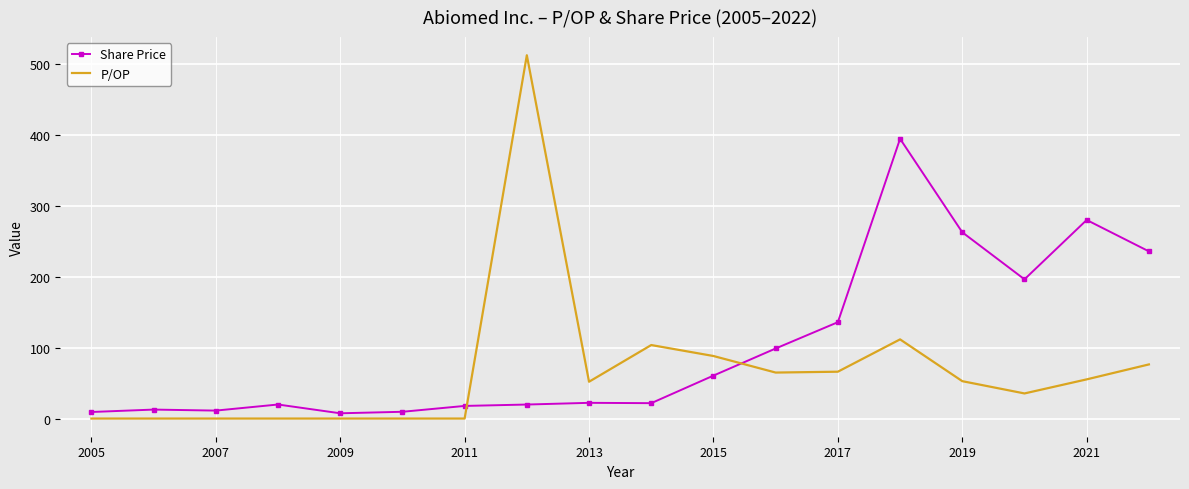

List the series in order of their overall mean, highest first.

Share Price, P/OP